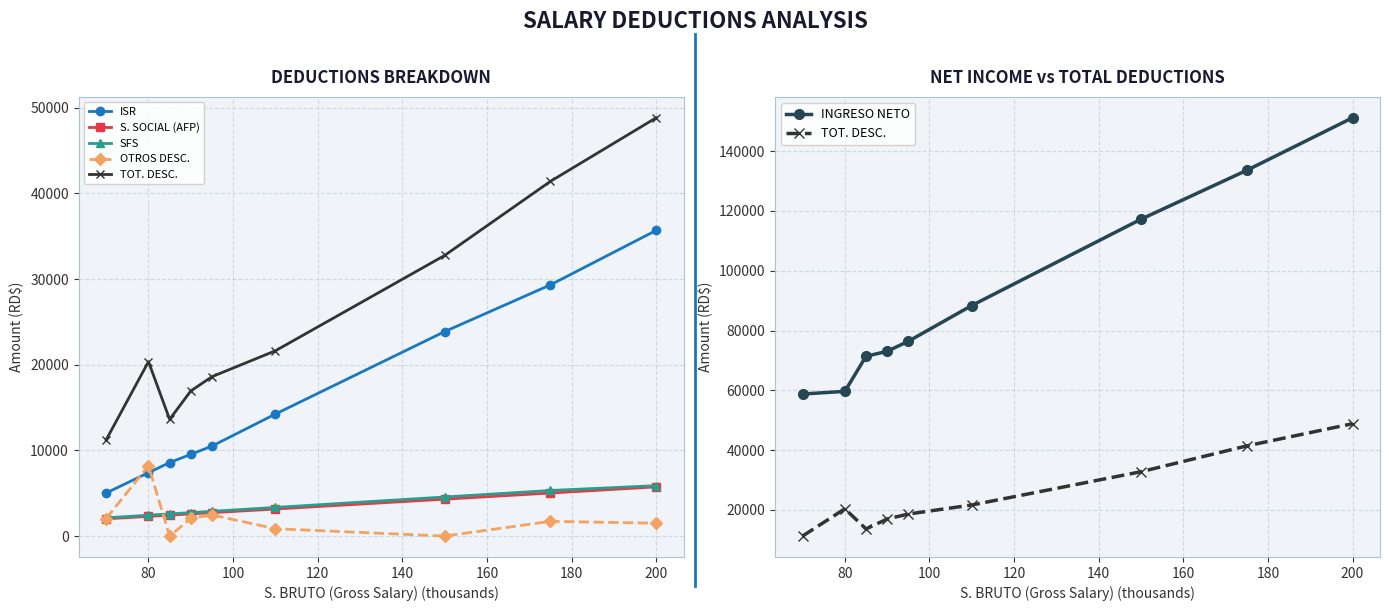

Does the chart display data point markers on the line(s)?

Yes